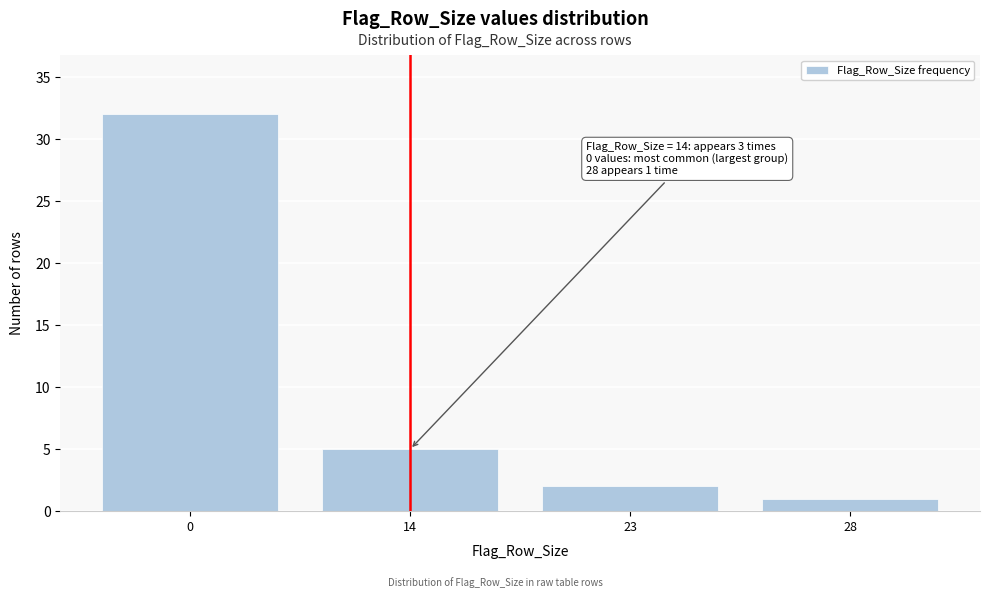

Reading right to left, what are all the values shown in this chart?

1	2	5	32